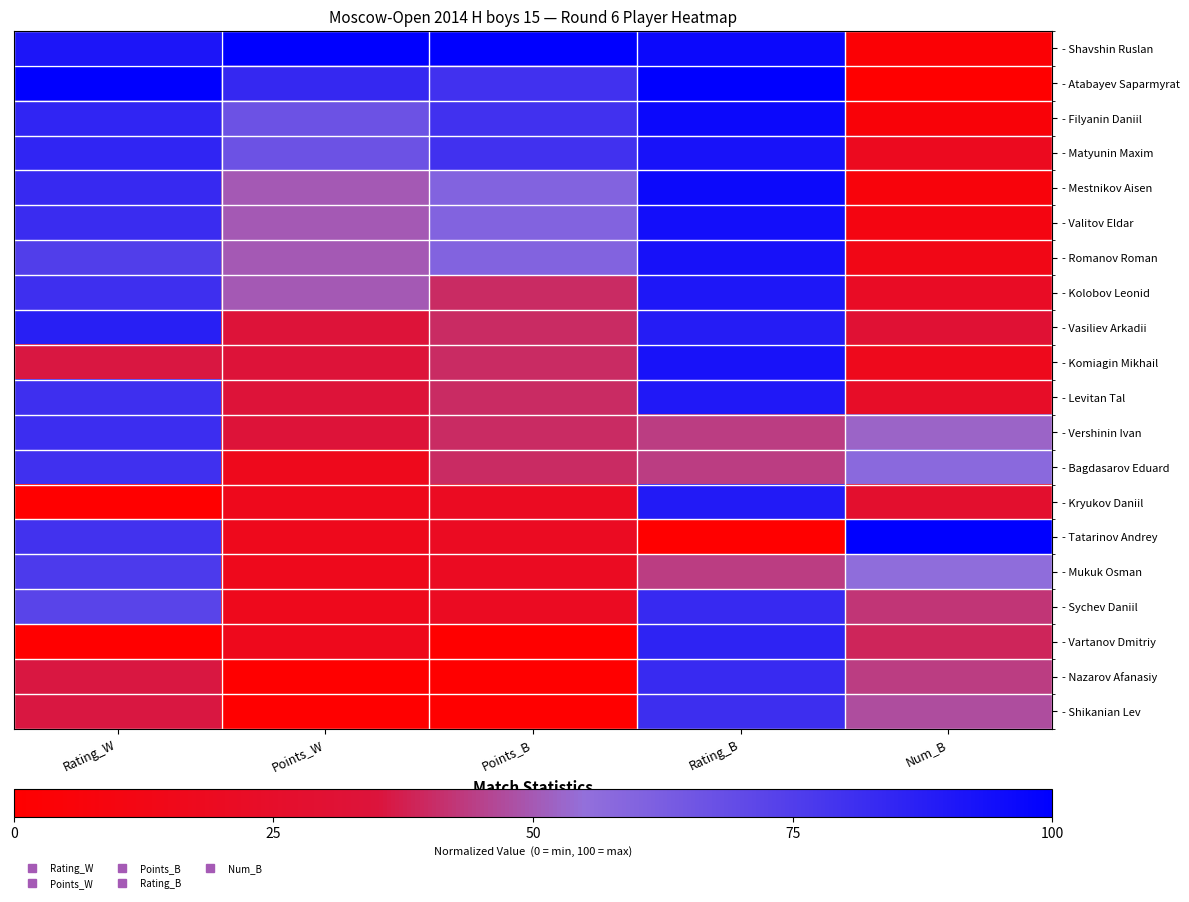

Rank the series at Rating_B from highest to lowest value.

- Atabayev Saparmyrat, - Shavshin Ruslan, - Filyanin Daniil, - Mestnikov Aisen, - Valitov Eldar, - Romanov Roman, - Komiagin Mikhail, - Matyunin Maxim, - Kolobov Leonid, - Levitan Tal, - Kryukov Daniil, - Vasiliev Arkadii, - Vartanov Dmitriy, - Sychev Daniil, - Nazarov Afanasiy, - Shikanian Lev, - Vershinin Ivan, - Bagdasarov Eduard, - Mukuk Osman, - Tatarinov Andrey